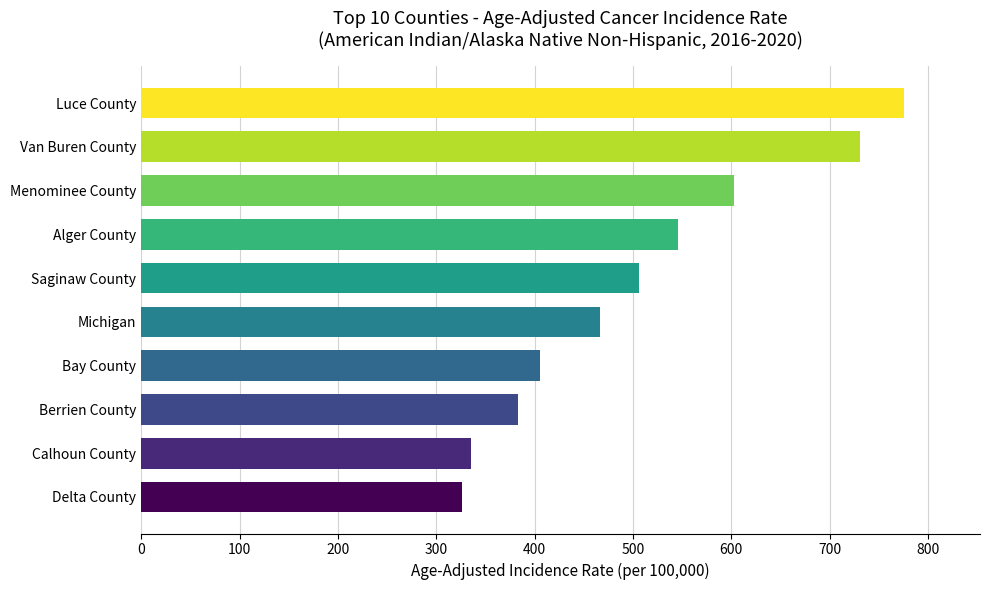

What is the change in value from Delta County to Van Buren County?

+405.0